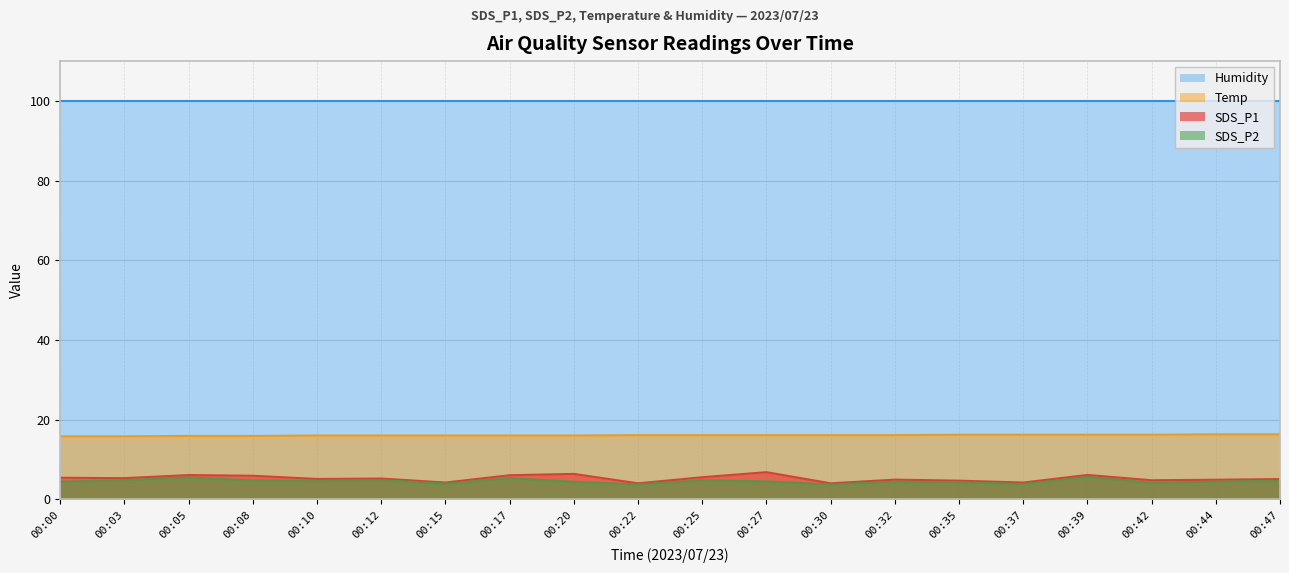

The value of Temp at 00:22 is 21.4. True or false?

False